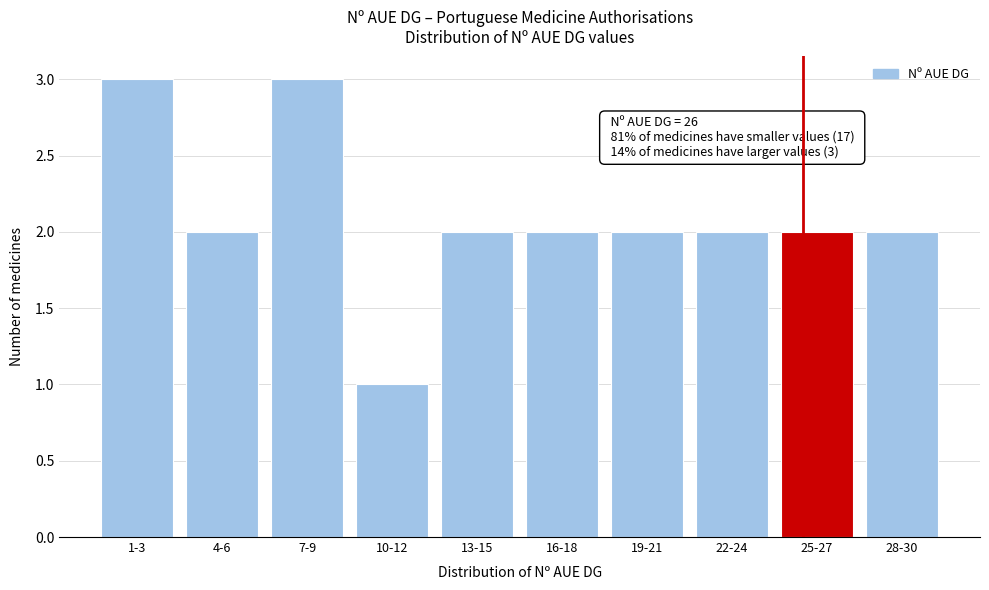

Reading right to left, list all the values displayed in this chart.

2	2	2	2	2	2	1	3	2	3